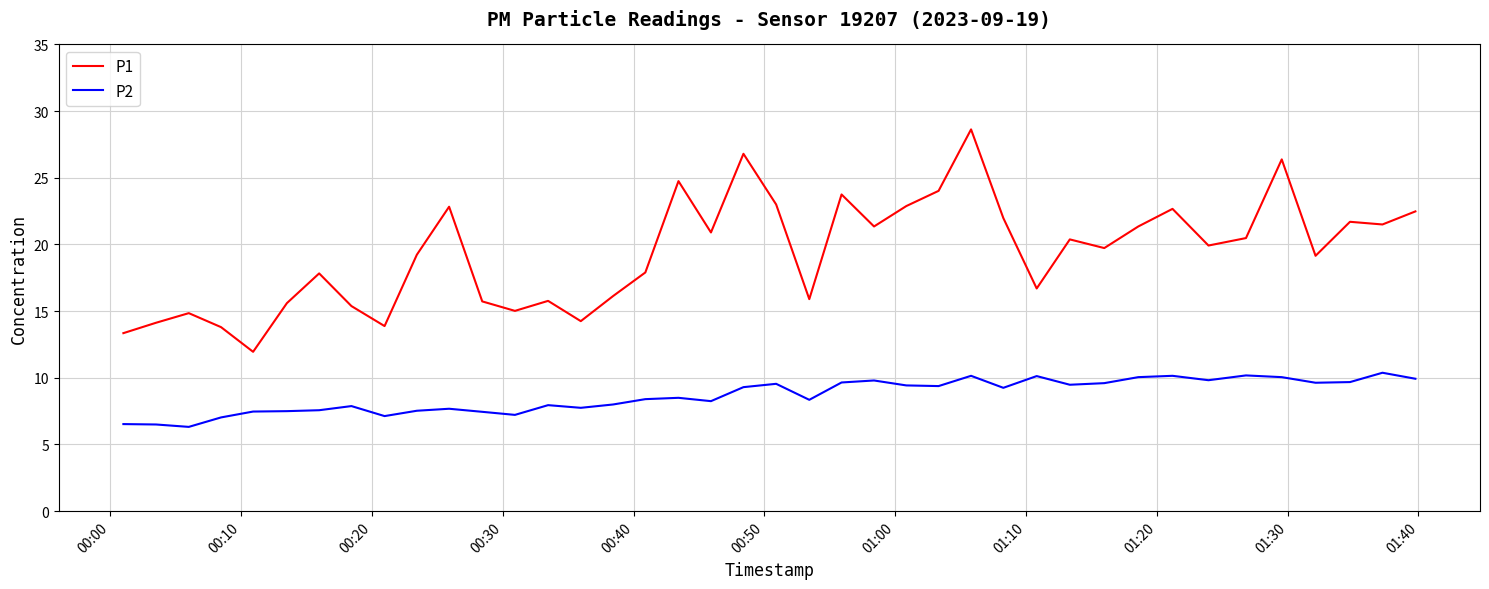

Which series has the widest spread of values?

P1